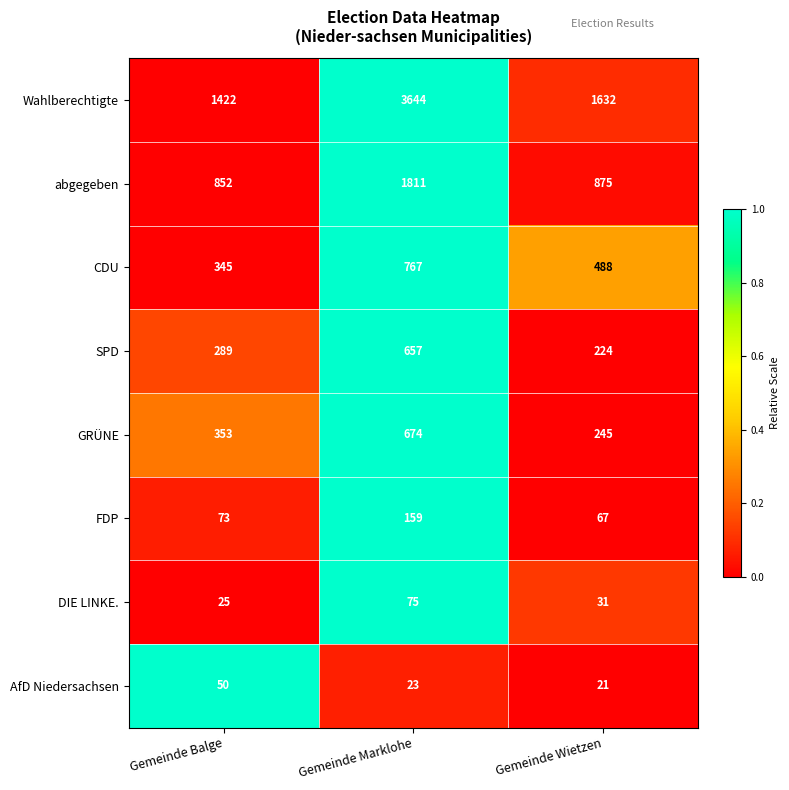

Where is DIE LINKE. nearest to the value 50?

Gemeinde Wietzen